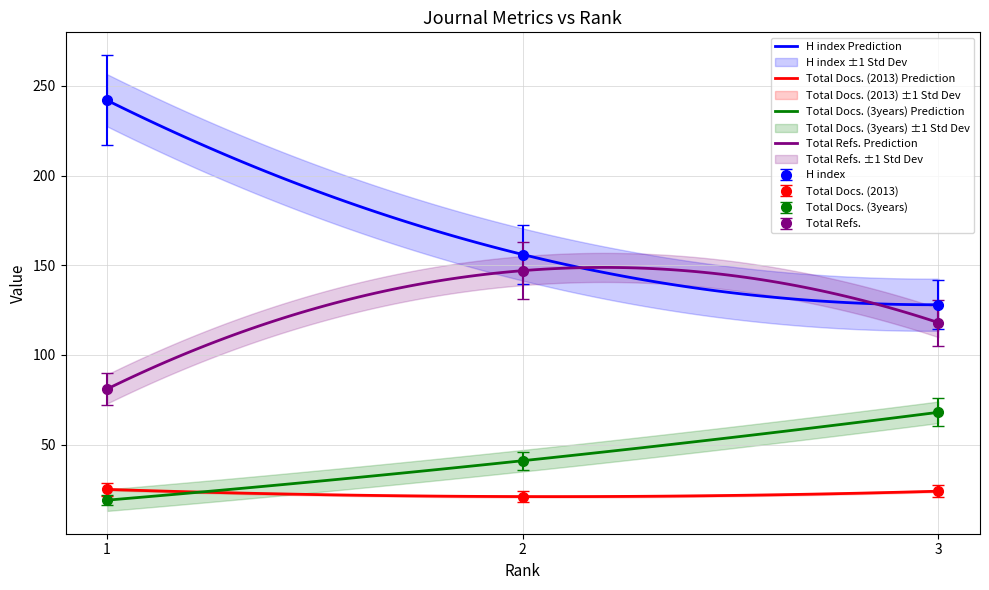

True or false: H index has a value of 242.0 at 1.

True